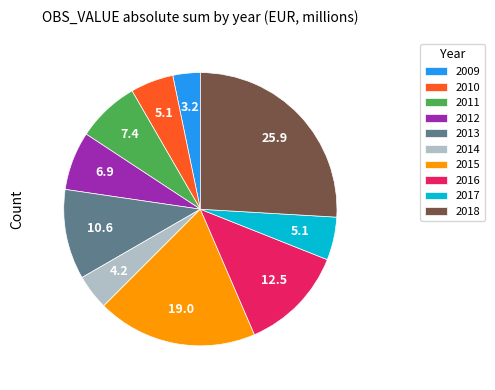

Which category has the biggest portion of the pie?

2018